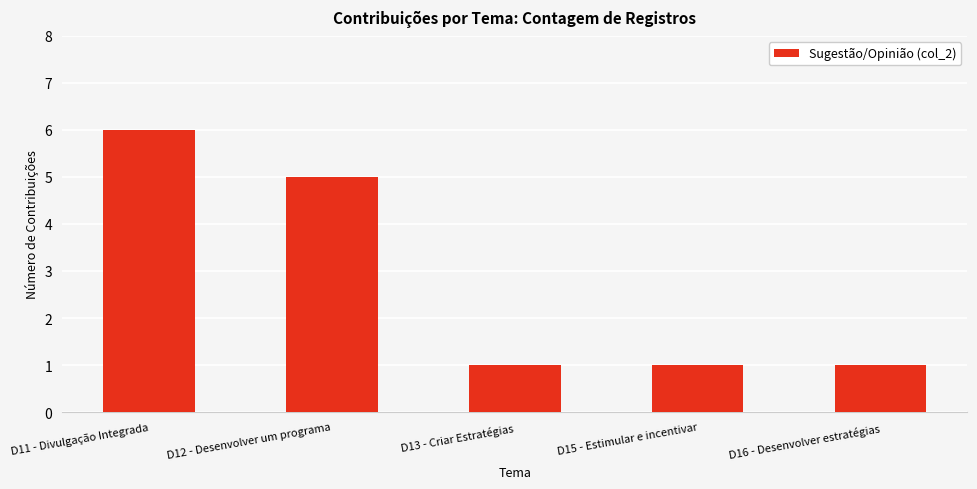

The value at D12 - Desenvolver um programa is 5. True or false?

True